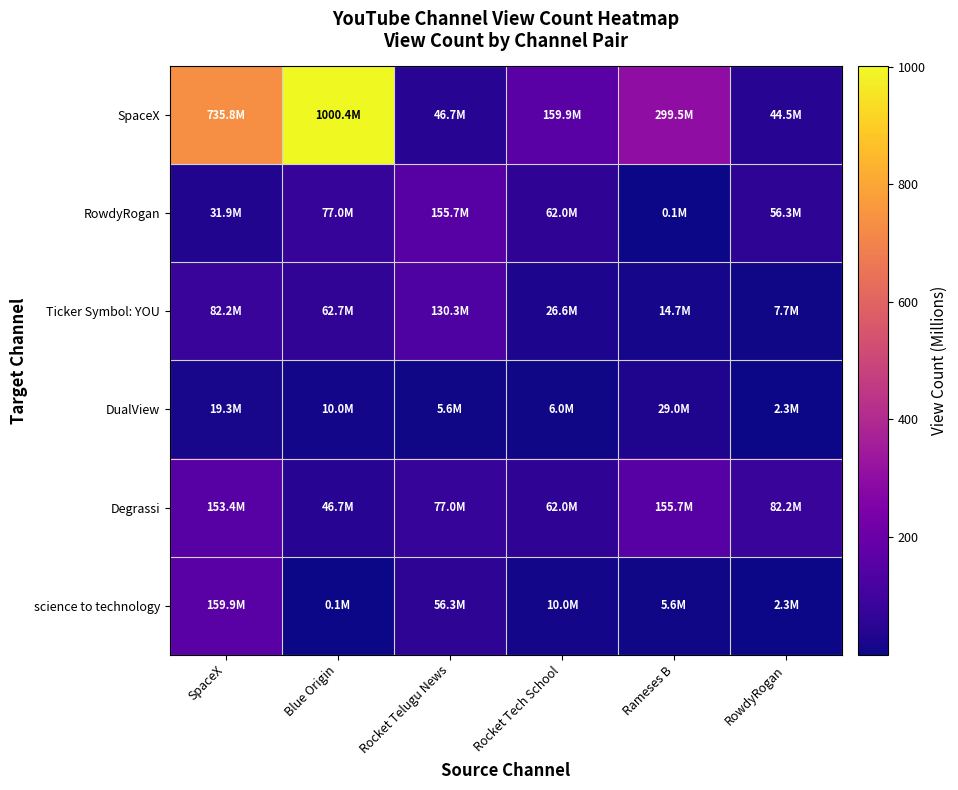

Which category has the lowest value across all series?

Rameses B